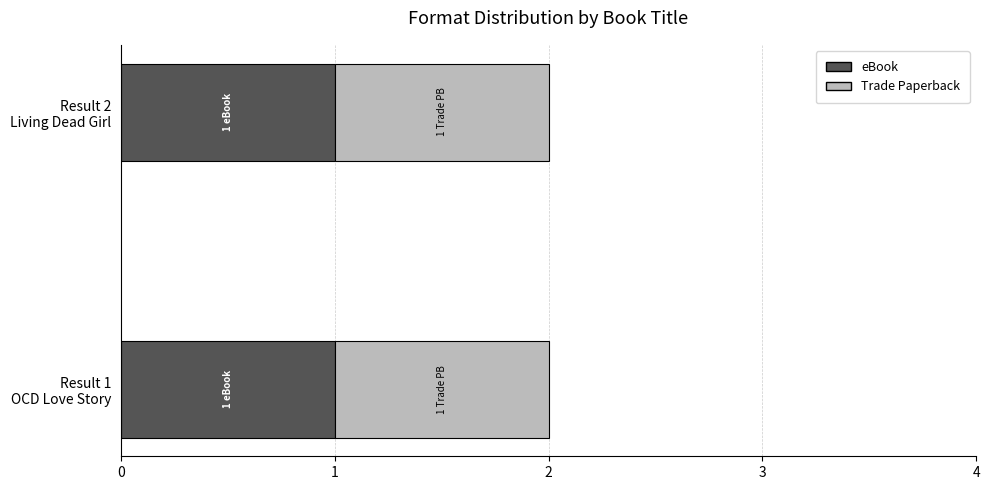

Rank the categories by eBook value from lowest to highest.

Living Dead Girl, OCD Love Story